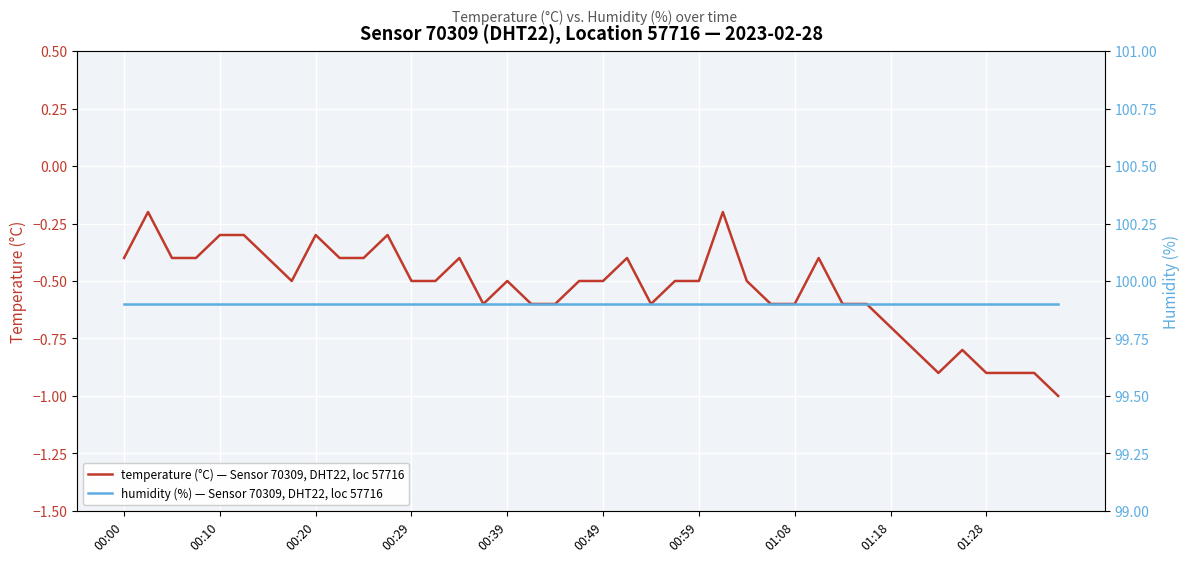

What is the lowest value of the temperature (°C) — Sensor 70309, DHT22, loc 57716 series?

-1.0